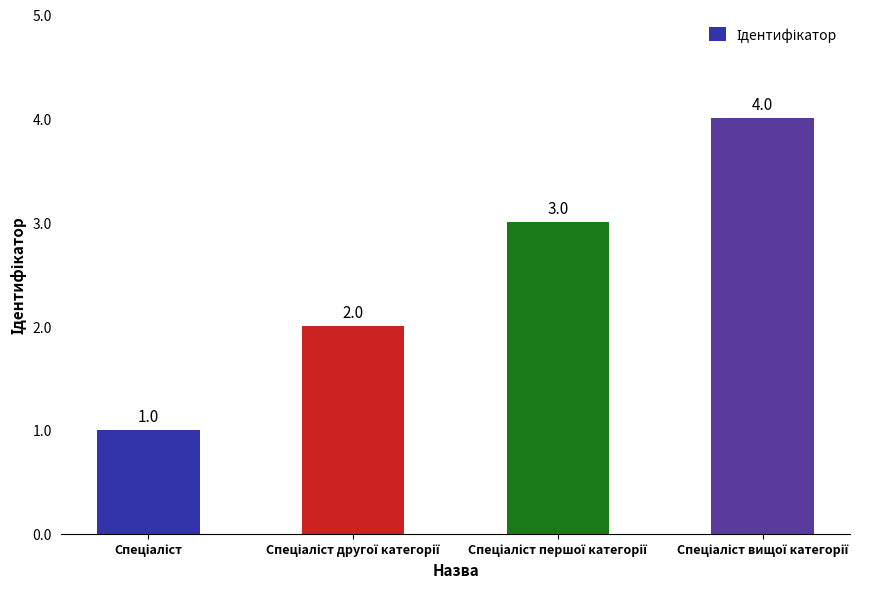

Reading left to right, list all the values displayed in this chart.

1	2	3	4